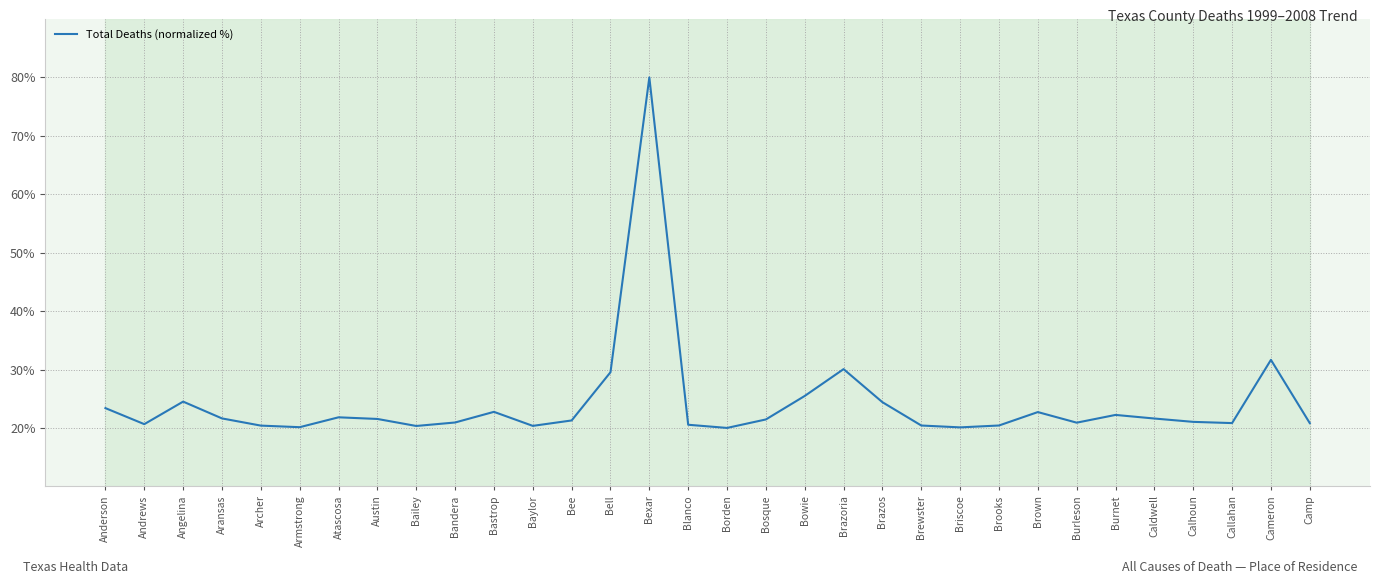

What position from the right is Armstrong?

27